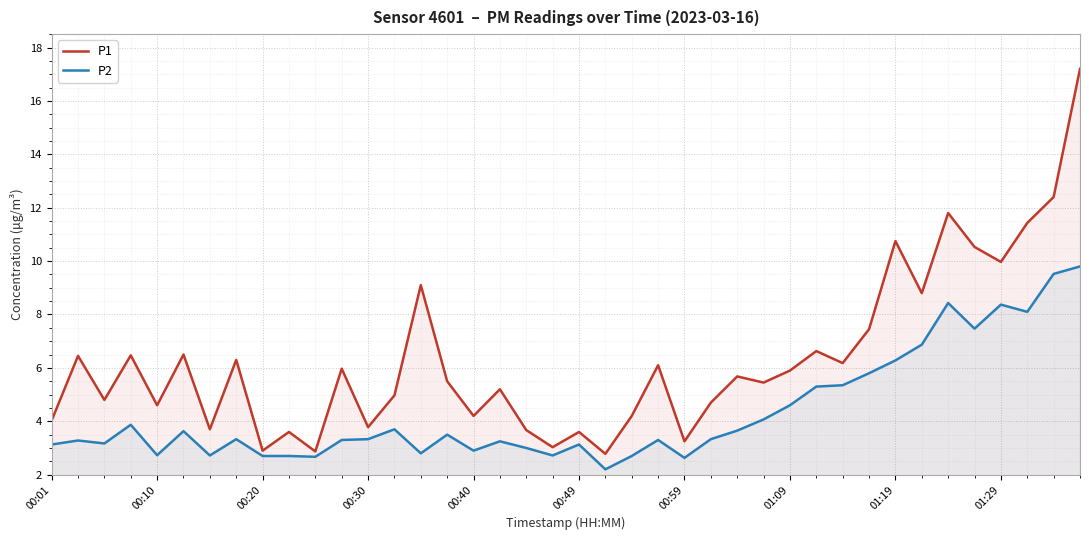

What is the lowest value of the P2 series?

2.2